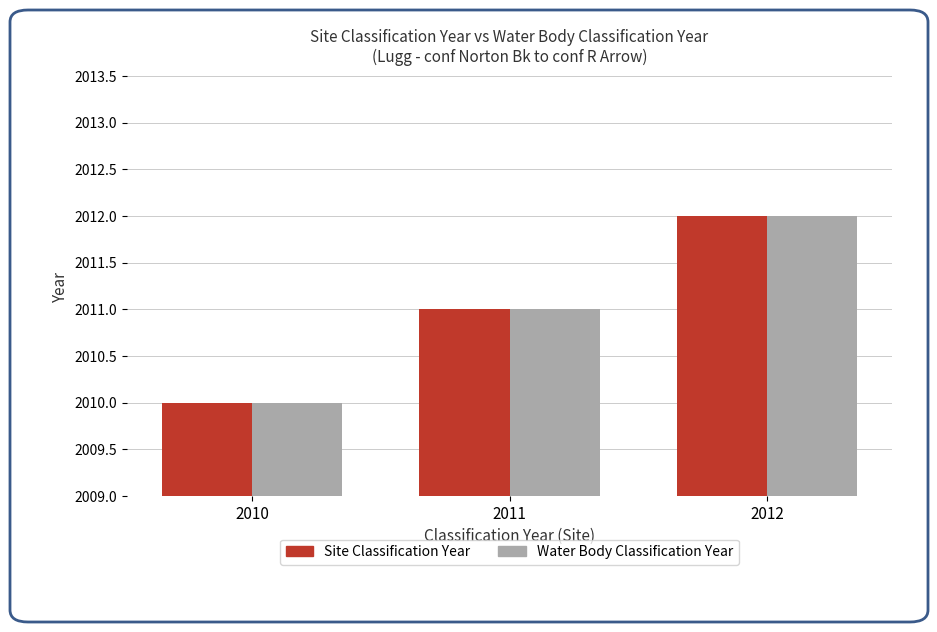

Rank the categories by Site Classification Year value from lowest to highest.

2010, 2011, 2012